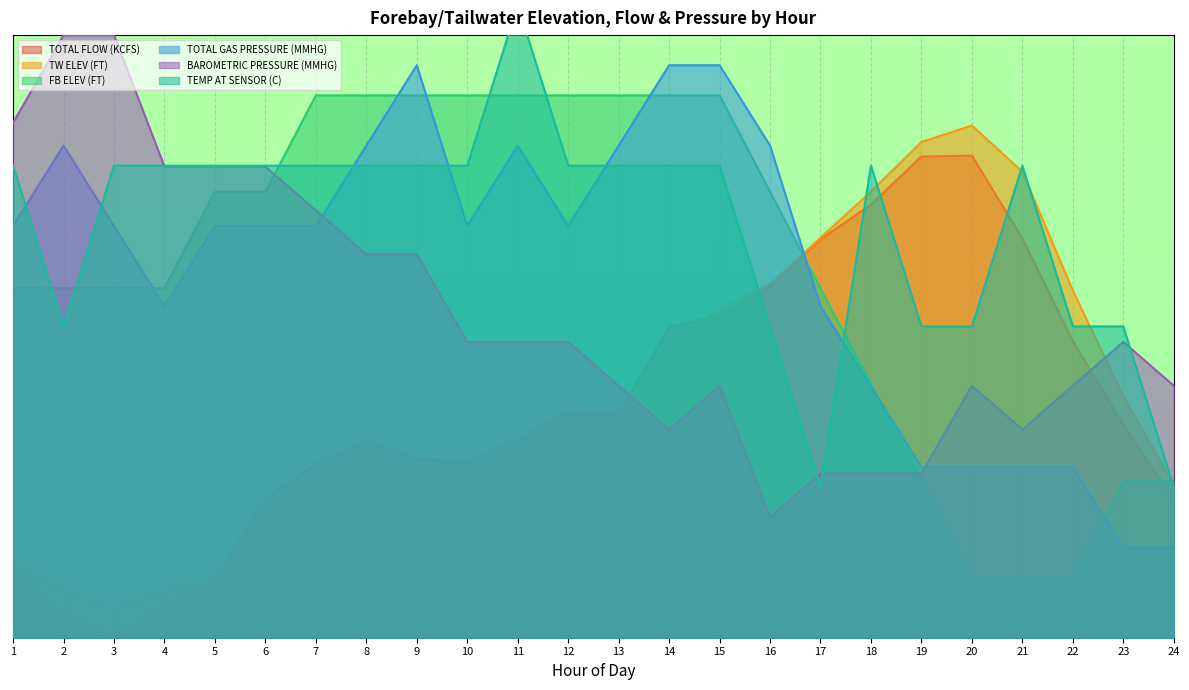

Reading left to right, what are all the values shown in this chart?

TOTAL FLOW (KCFS): 11.0	3.5	0.0	5.0	9.7	23.0	28.9	32.8	29.7	29.0	32.9	37.4	37.2	51.5	53.4	58.2	66.1	71.9	79.9	80.0	66.2	49.2	35.3	22.9
TW ELEV (FT): 12.1	8.3	5.0	8.3	9.4	21.4	27.5	30.8	28.0	27.5	30.8	37.3	36.8	49.4	54.3	58.7	66.4	74.0	82.3	85.0	77.3	57.6	40.1	25.3
FB ELEV (FT): 58.0	58.0	58.0	58.0	74.0	74.0	90.0	90.0	90.0	90.0	90.0	90.0	90.0	90.0	90.0	74.0	58.0	42.0	26.0	10.0	10.0	10.0	26.0	26.0
TOTAL GAS PRESSURE (MMHG): 68.3	81.7	68.3	55.0	68.3	68.3	68.3	81.7	95.0	68.3	81.7	68.3	81.7	95.0	95.0	81.7	55.0	41.7	28.3	28.3	28.3	28.3	15.0	15.0
BAROMETRIC PRESSURE (MMHG): 85.5	100.0	100.0	78.2	78.2	78.2	70.9	63.6	63.6	49.1	49.1	49.1	41.8	34.5	41.8	20.0	27.3	27.3	27.3	41.8	34.5	41.8	49.1	41.8
TEMP AT SENSOR (C): 78.3	51.7	78.3	78.3	78.3	78.3	78.3	78.3	78.3	78.3	105.0	78.3	78.3	78.3	78.3	51.7	25.0	78.3	51.7	51.7	78.3	51.7	51.7	25.0